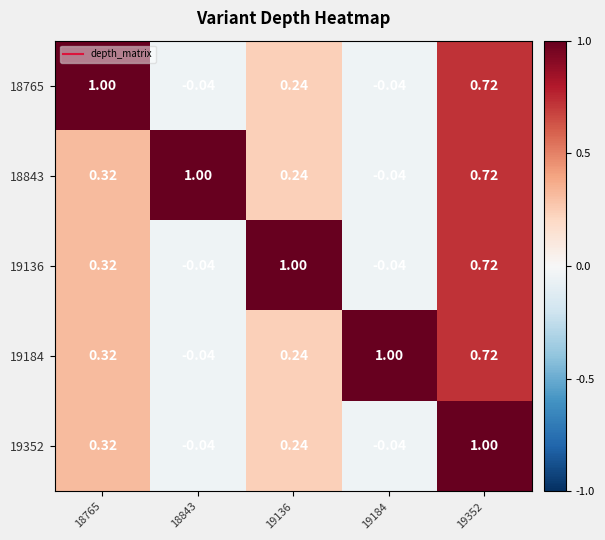

Is the value of 19136 at 19352 greater than the value of 18765 at 19184?

Yes